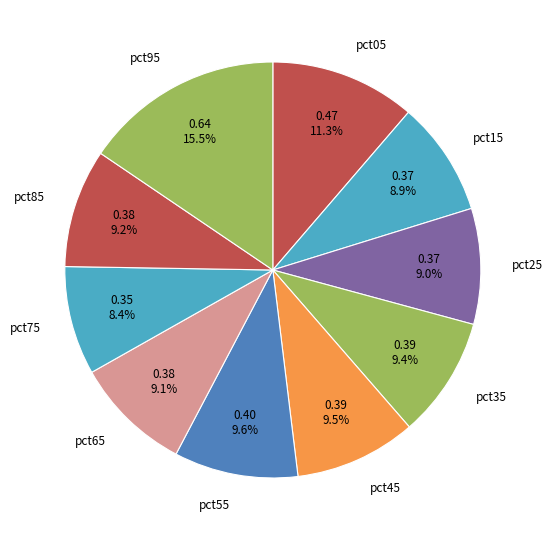

What is the total percentage of pct35 and pct95?

24.9%